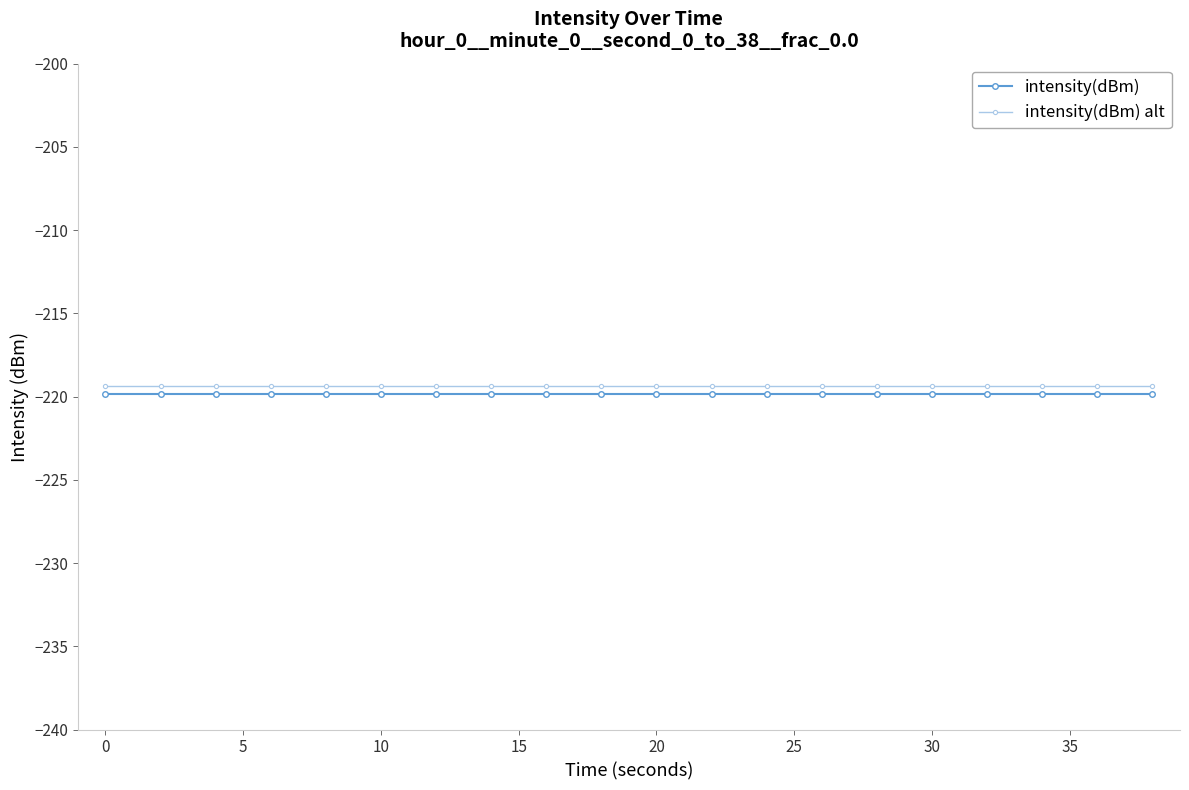

True or false: intensity(dBm) alt and intensity(dBm) cross at least once.

False